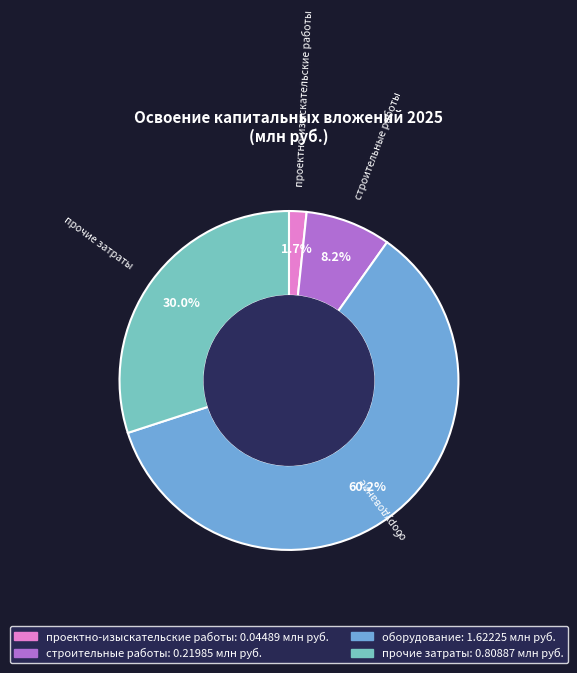

Which category has the biggest portion of the pie?

оборудование